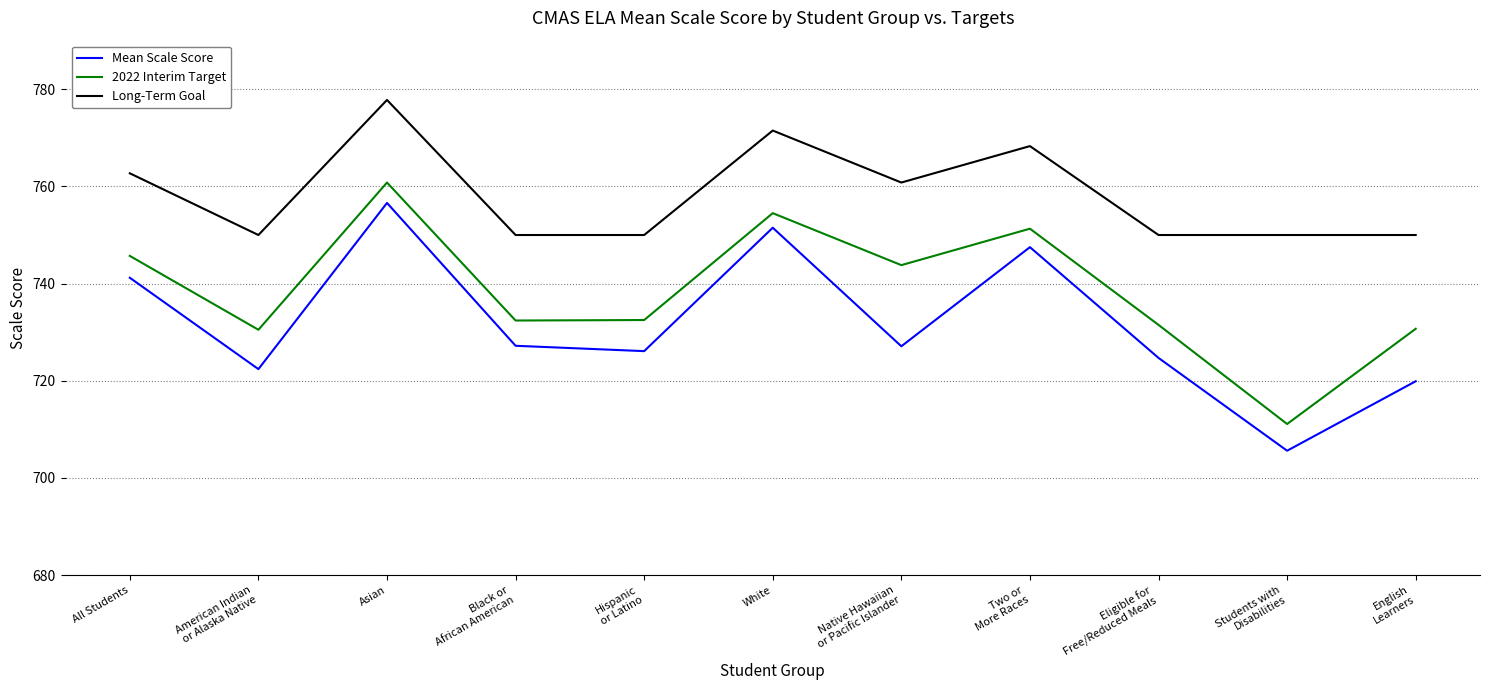

Which series has the largest total across all categories?

Long-Term Goal